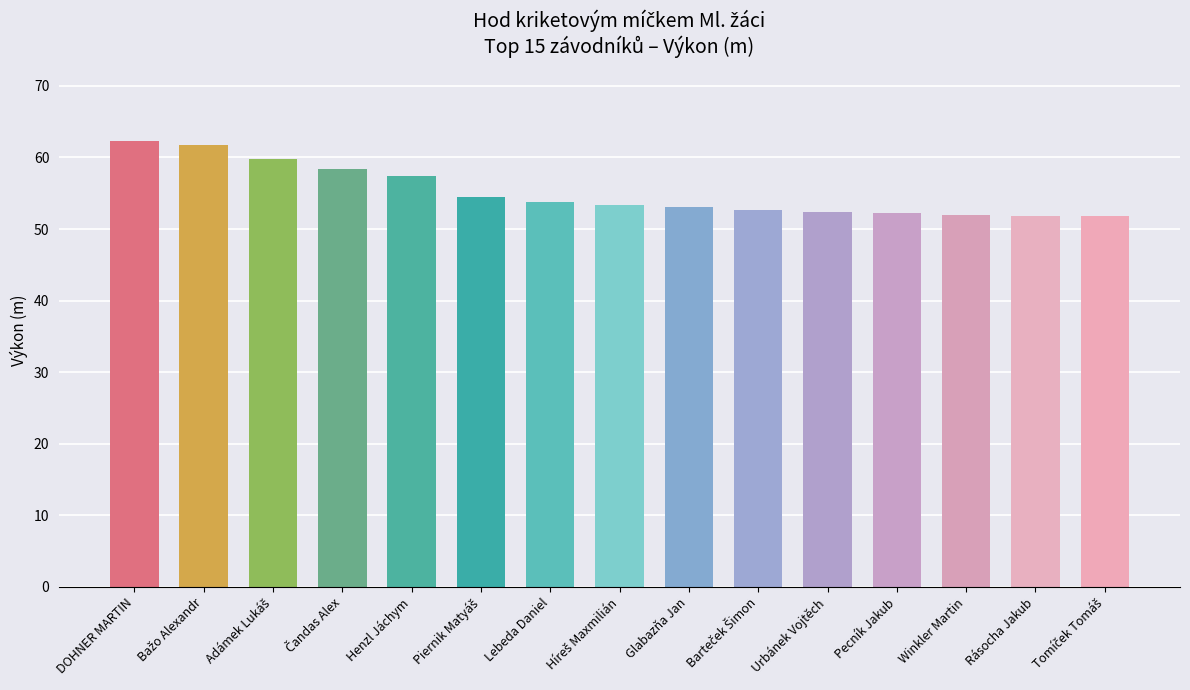

How many distinct data groups are displayed?

1